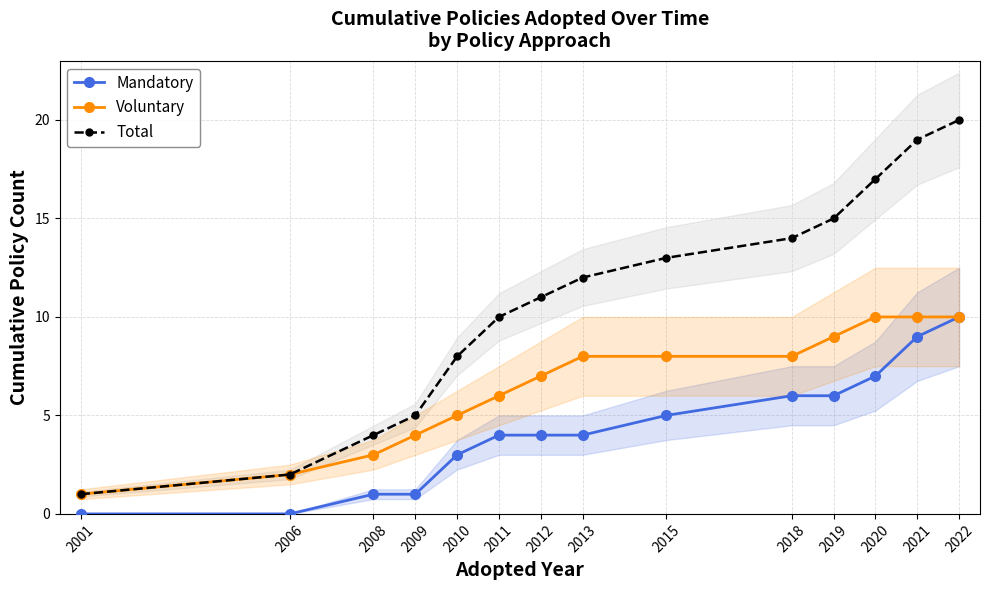

What is the sum of the Total values at 2013 and 2022?

32